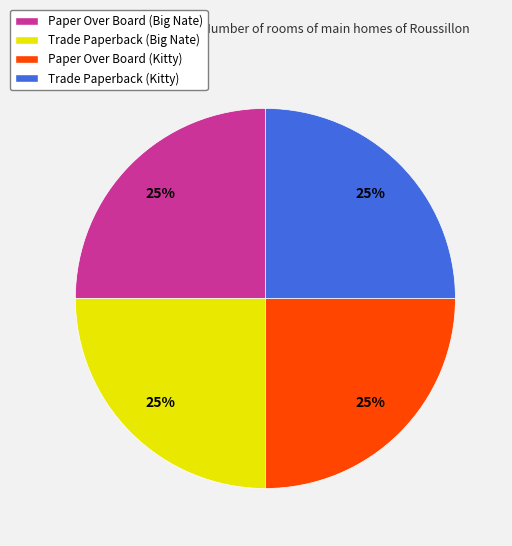

Count the number of slices in the pie.

4